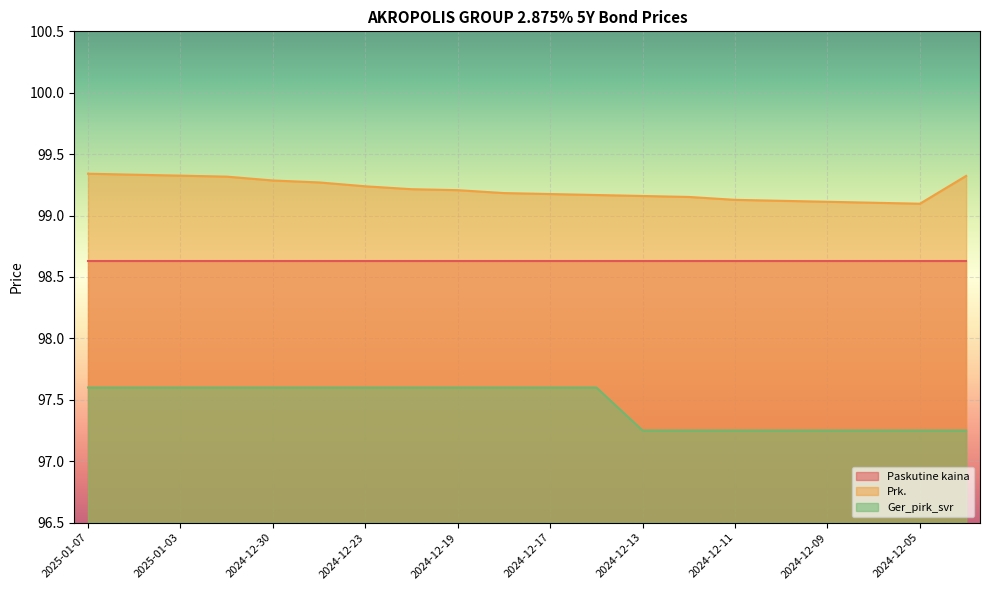

Which series has the largest range (max minus min)?

Ger_pirk_svr